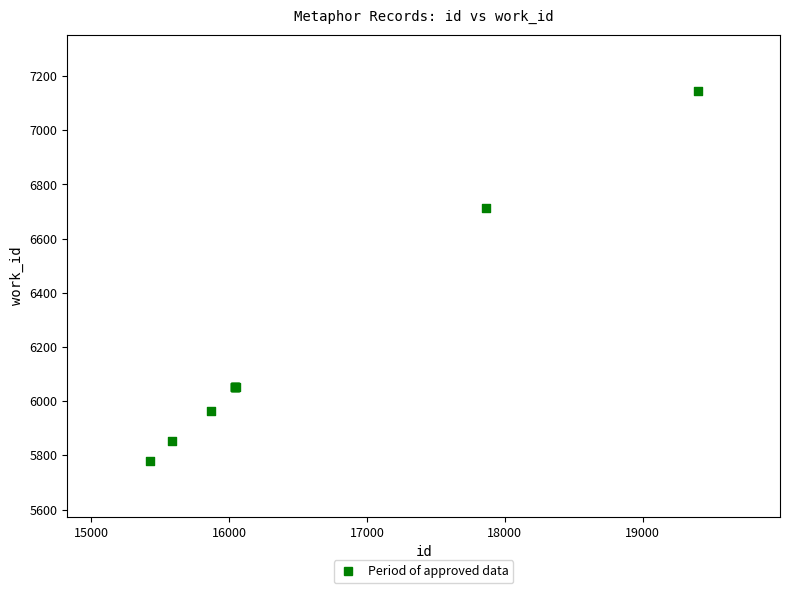

What Y value in the scatter plot is closest to 6462?

6714